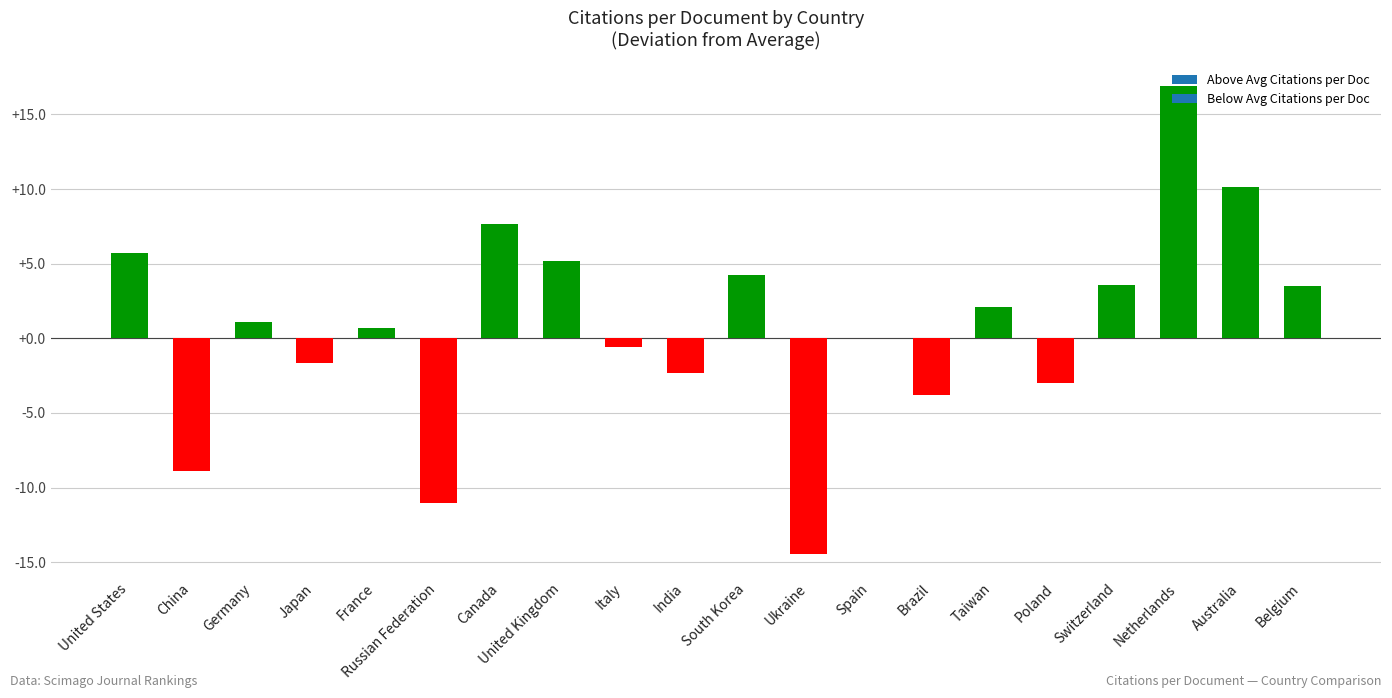

At which category does the chart reach its peak across all series?

Netherlands